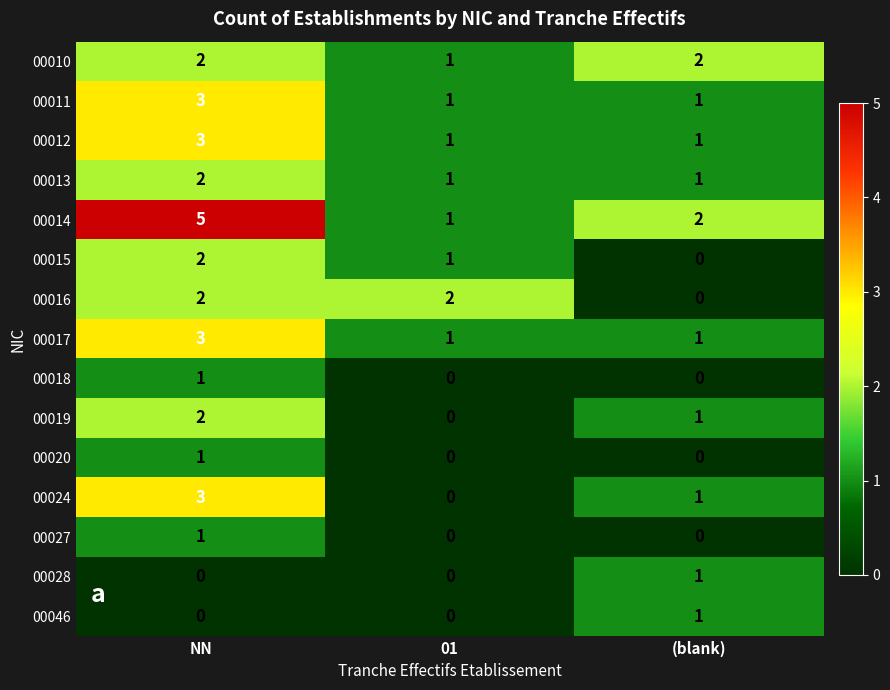

How many values in the 00010 series are below 2?

1